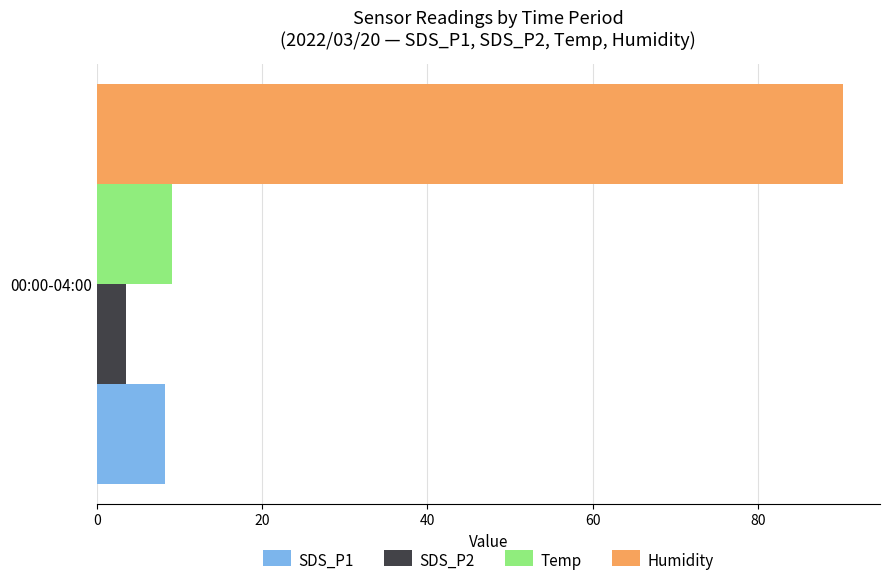

True or false: SDS_P1 has a value of 8.3 at 00:00-04:00.

True